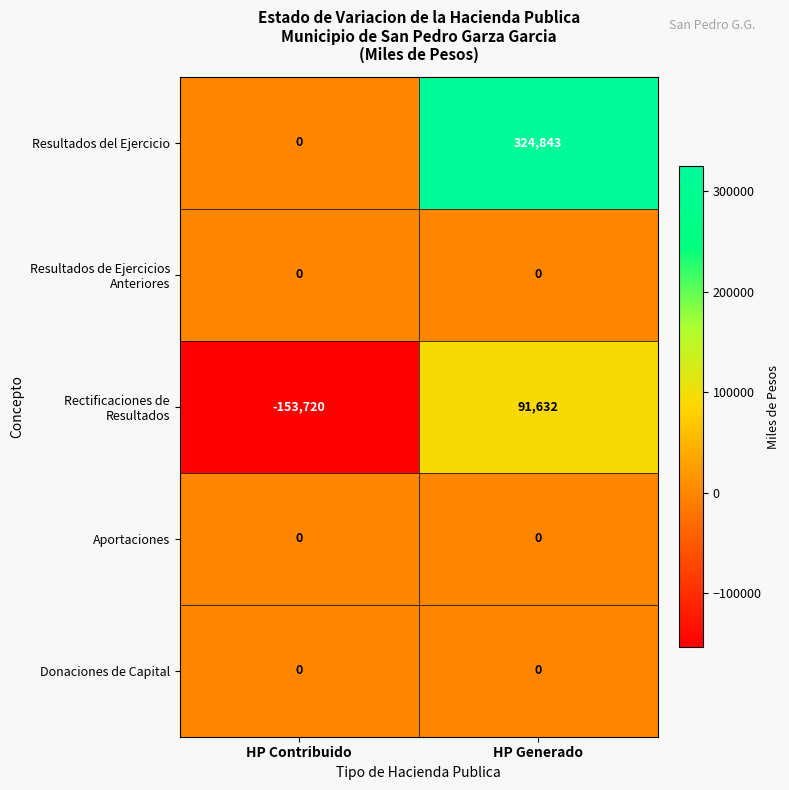

Which series has the largest total across all categories?

Resultados del Ejercicio